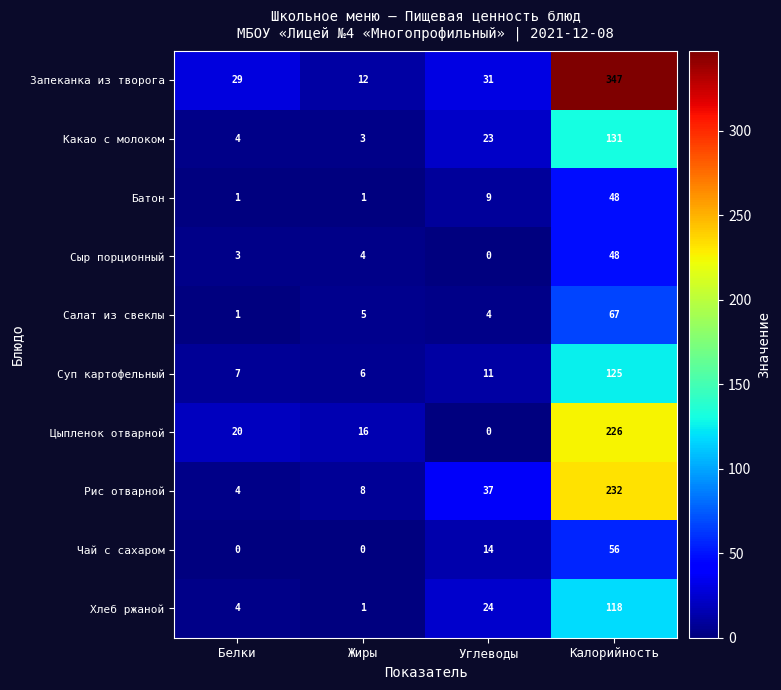

What is the maximum value for Запеканка из творога?

347